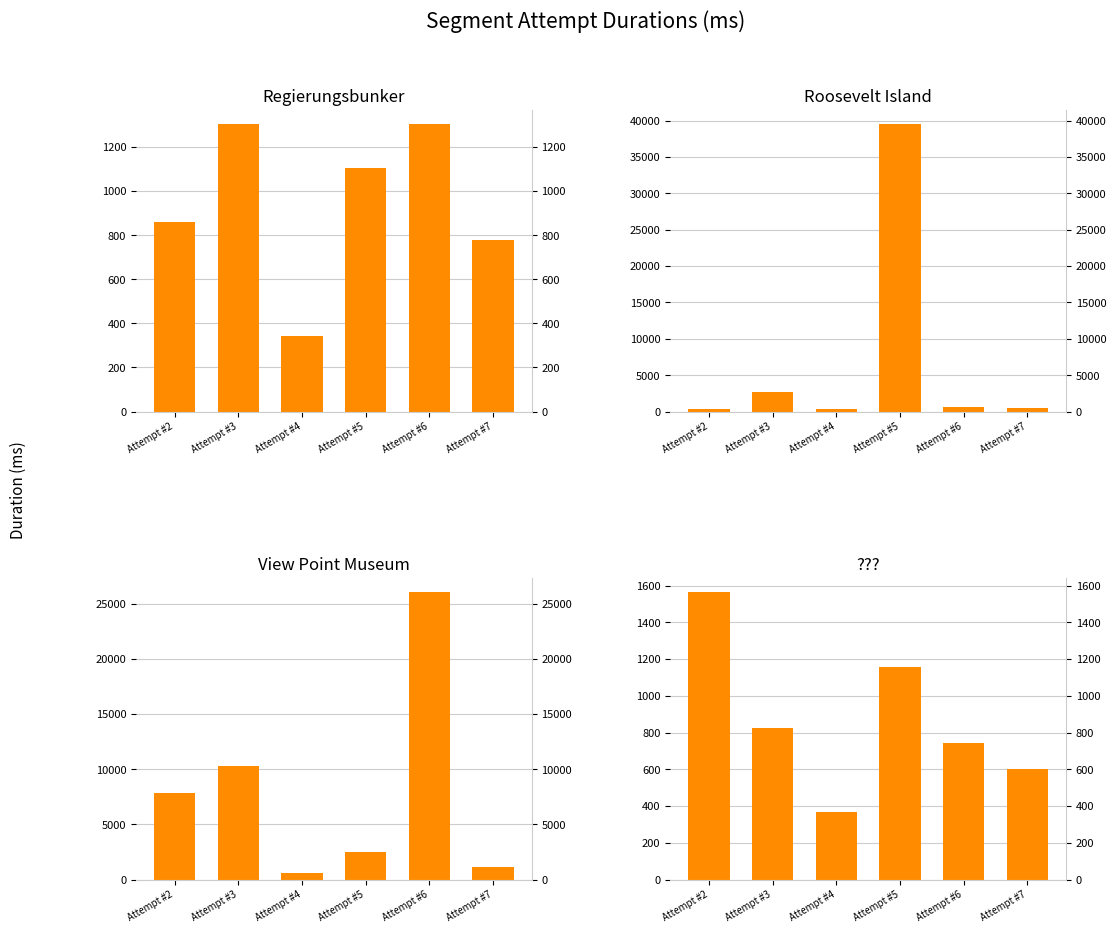

True or false: ??? has a value of 744 at Attempt #6.

True